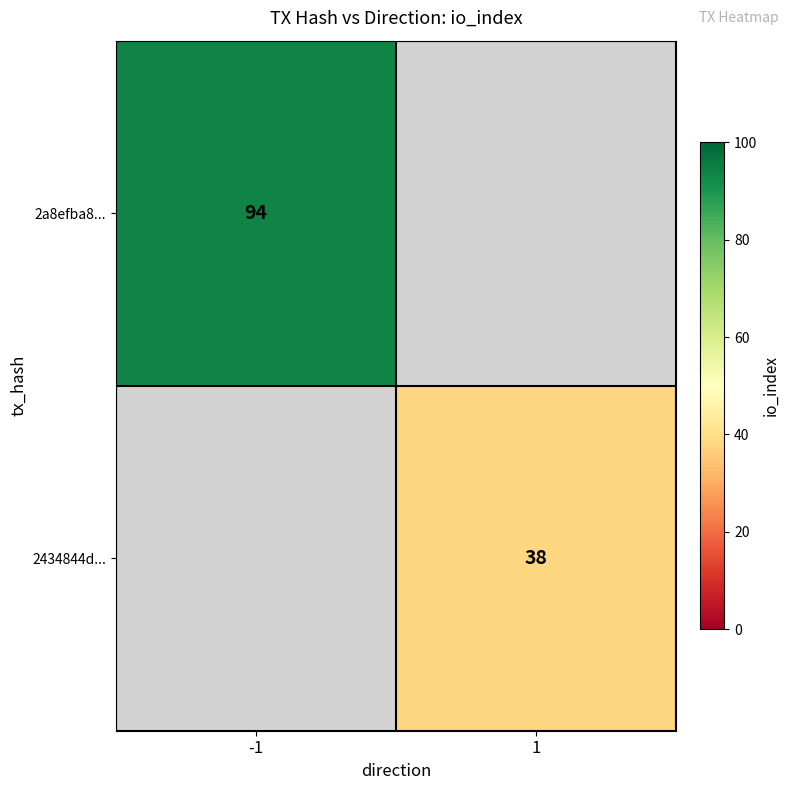

Is it true that 2a8efba8... equals 156 at -1?

False